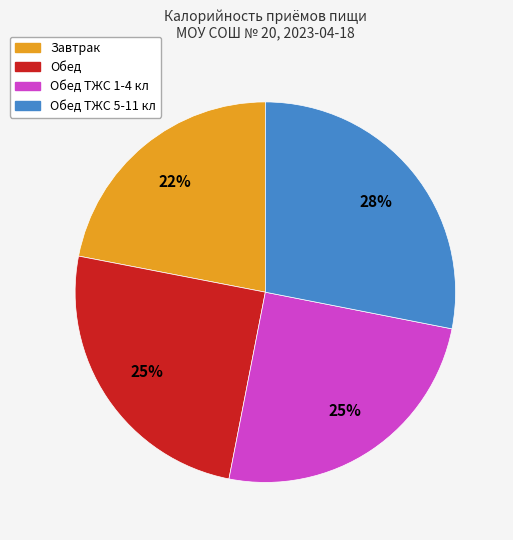

Does any single category account for the majority?

No